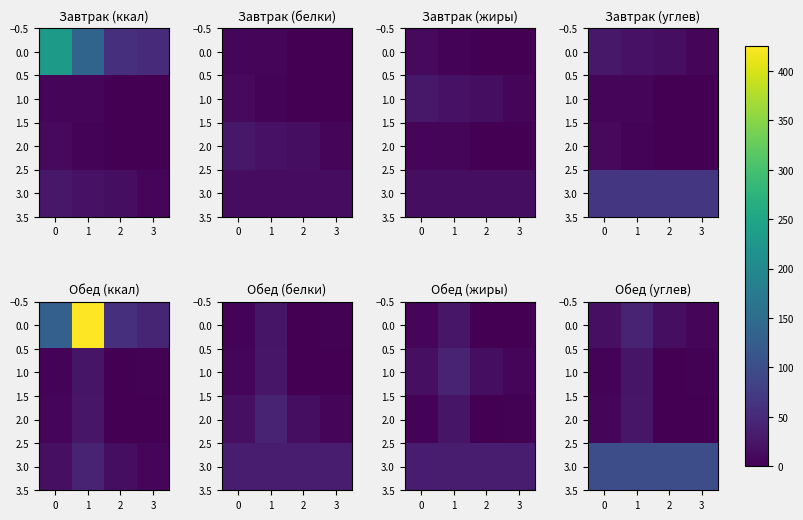

What is the total value across all series at 1?

193